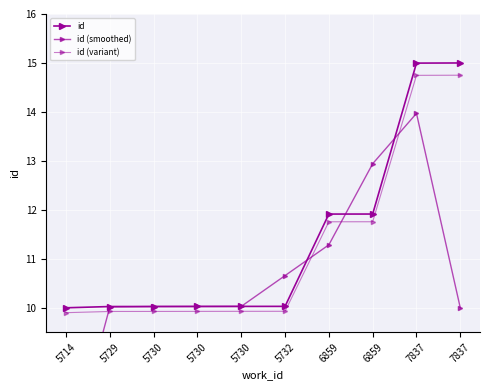

Which series ends up on top after the final intersection of id (smoothed) and id?

id